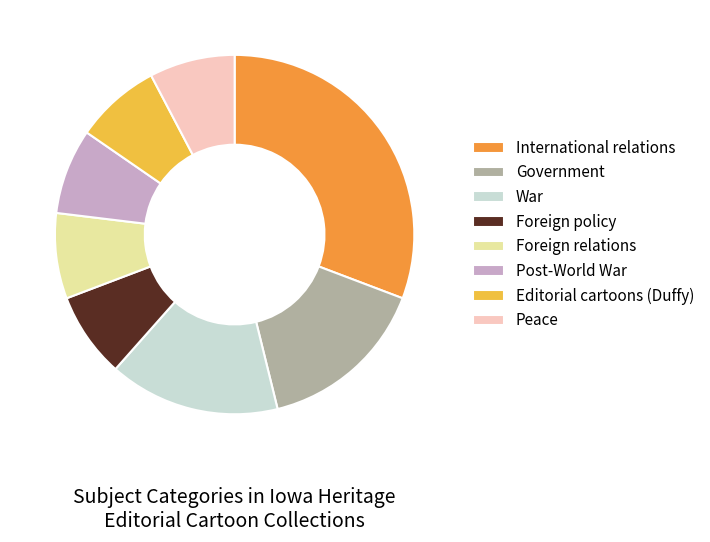

Is there any slice that represents more than half of the pie?

No